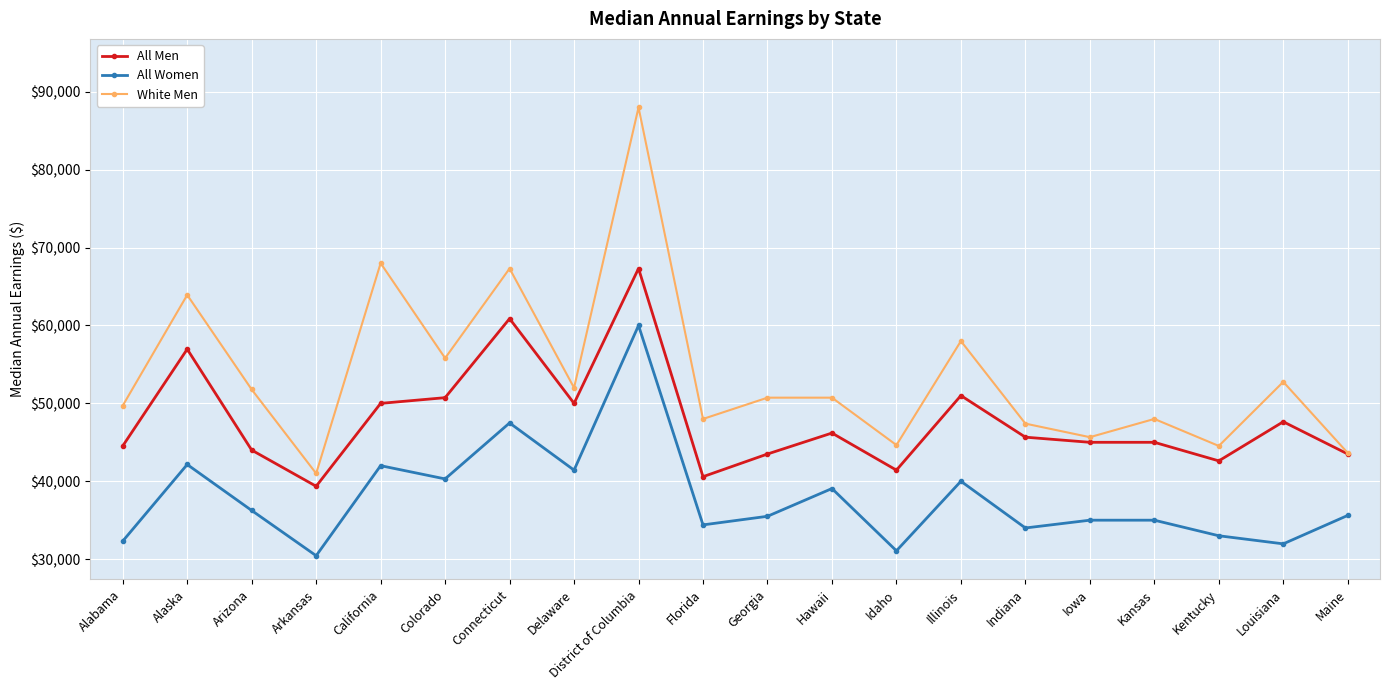

At which label does White Men reach its minimum?

Arkansas